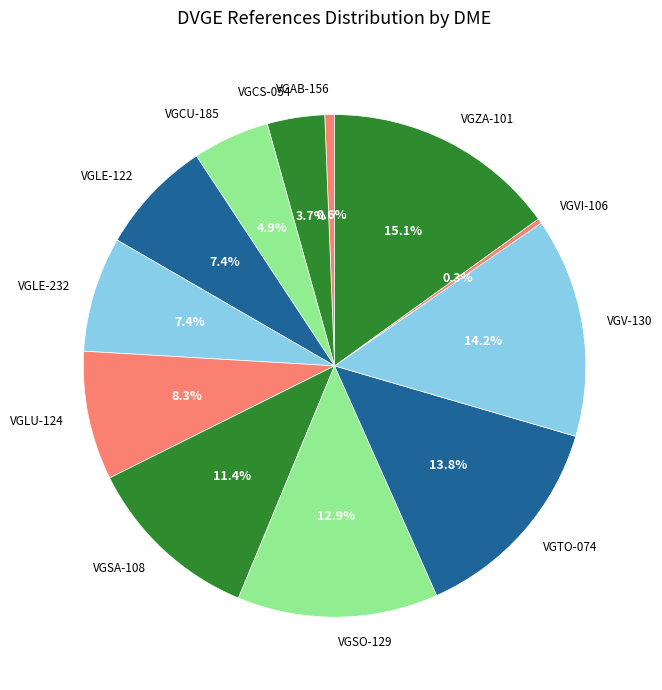

To the nearest percent, what is the combined percentage of VGTO-074 and VGSO-129?

27%